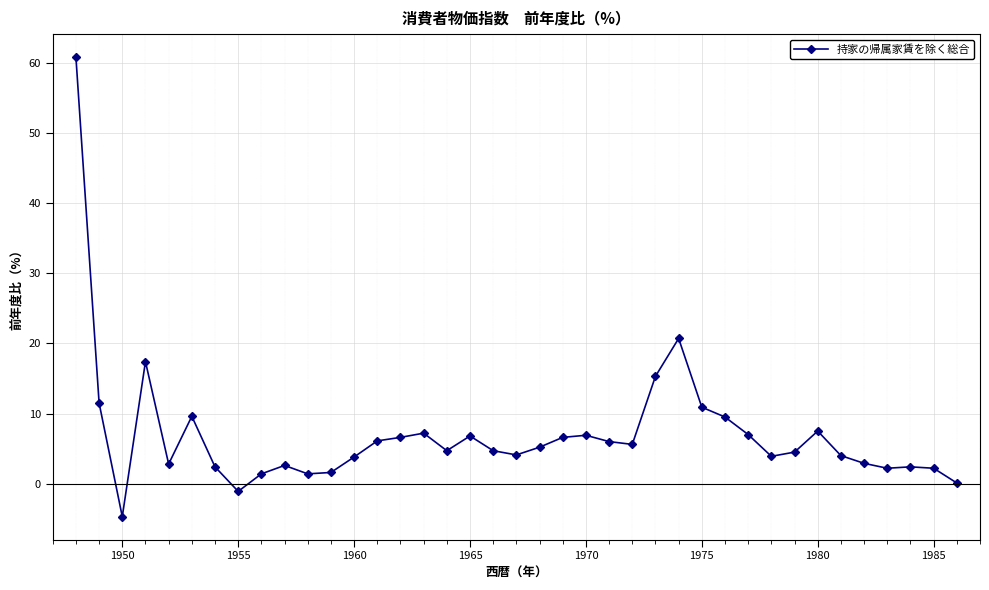

How many lines are shown in the chart?

1